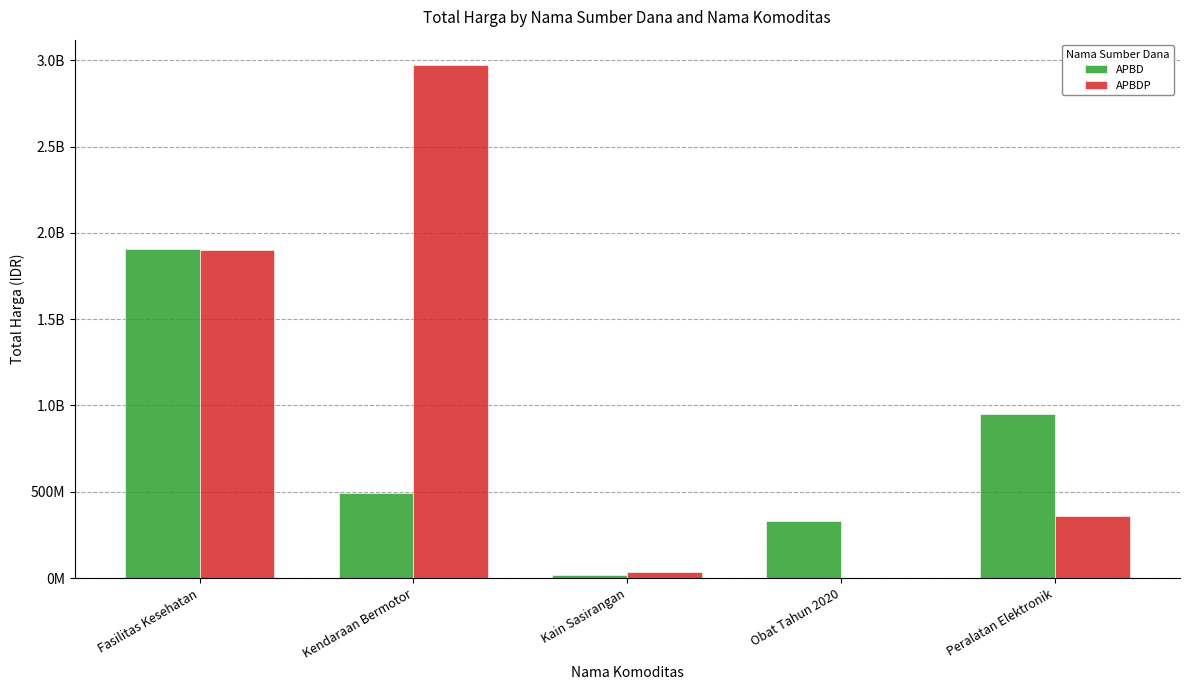

At which label does APBD first exceed 493000000?

Fasilitas Kesehatan